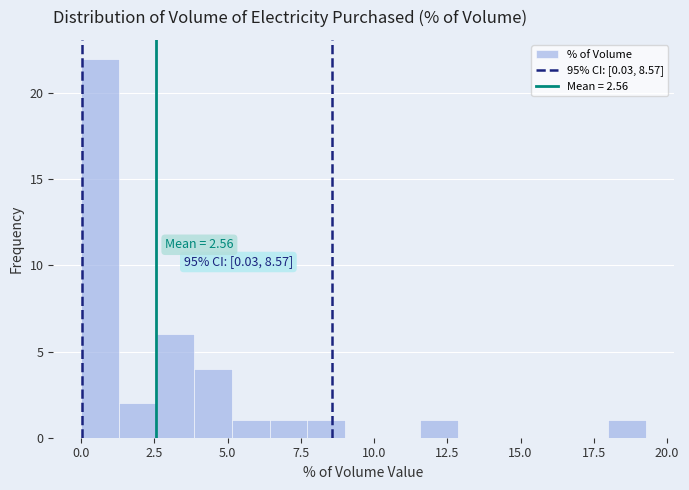

Around what value on the x-axis is the tallest bar? Give the approximate position of its centre, as read against the axis.

0.5